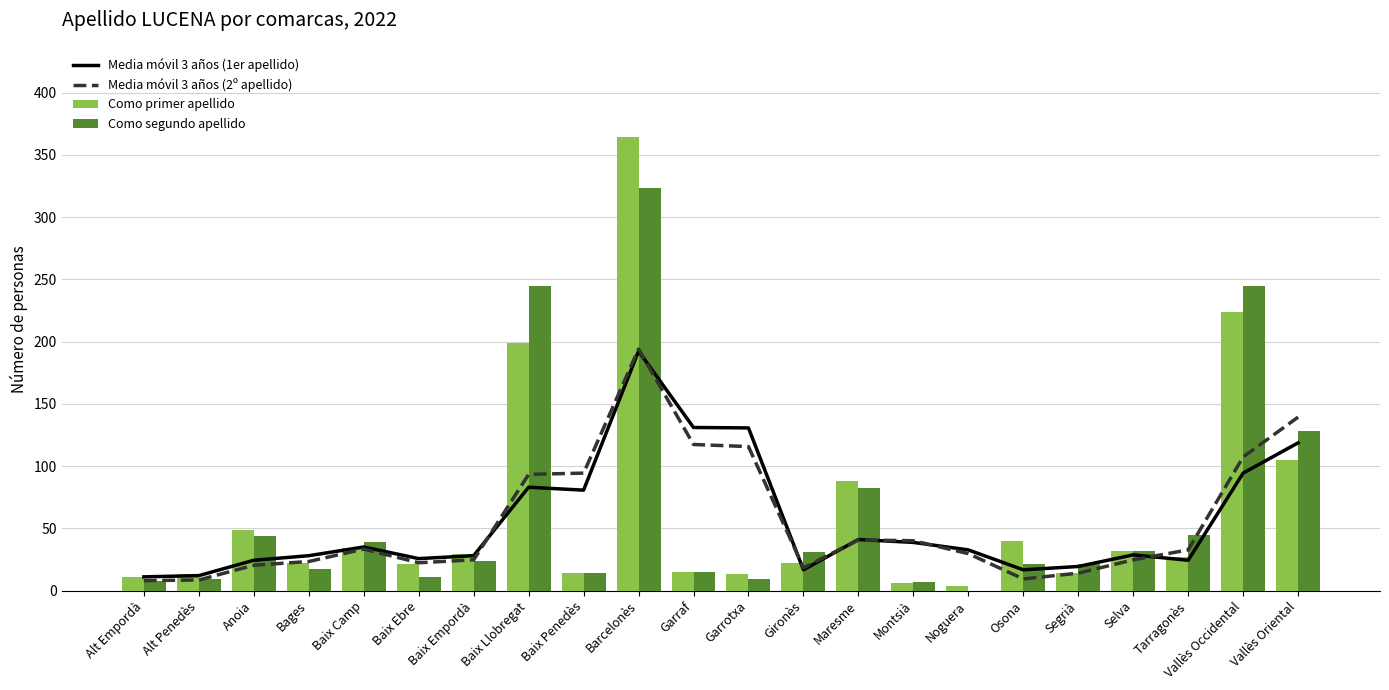

What is the sum of the Media móvil 3 años (1er apellido) values at Baix Penedès and Barcelonès?

273.0